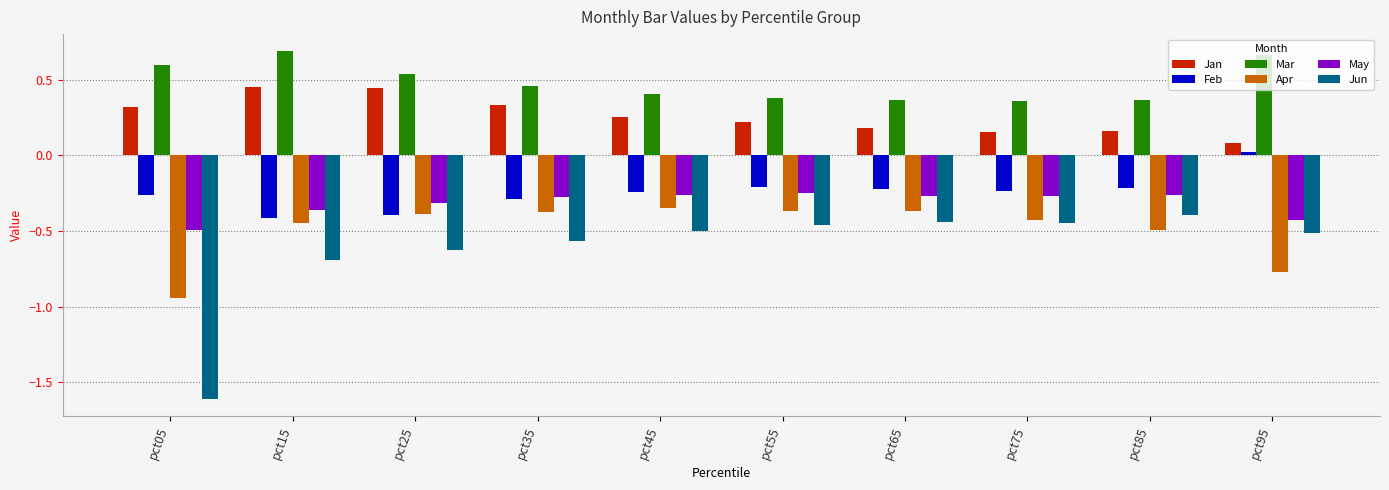

The Jan series shows 0.3 at pct55. True or false?

False